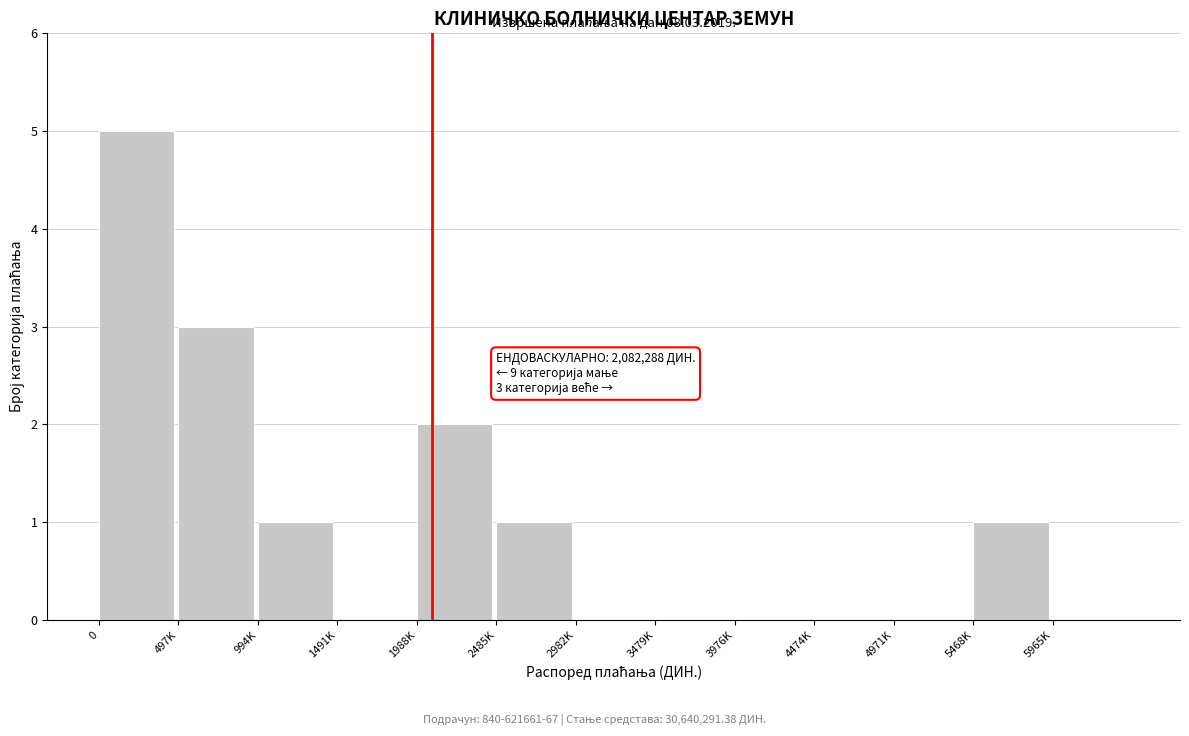

Reading left to right, list all the values displayed in this chart.

0=5	497K=3	994K=1	1491K=0	1988K=2	2485K=1	2982K=0	3479K=0	3976K=0	4474K=0	4971K=0	5468K=1	5965K=0